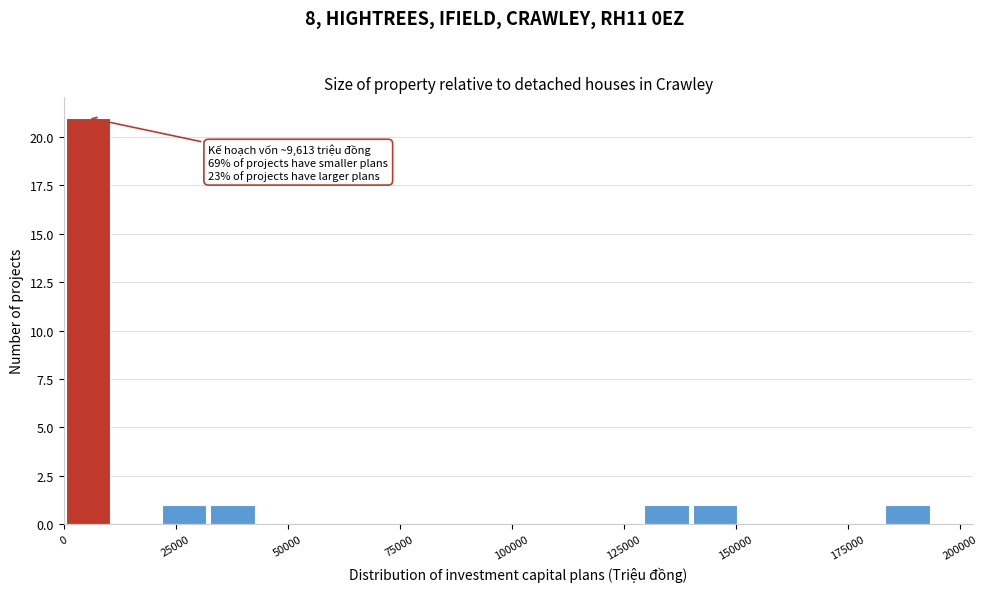

Read against the x-axis, roughly where is the centre of the tallest bar?

5000